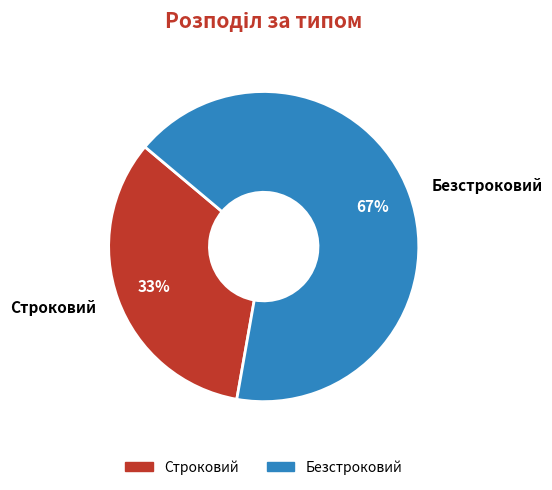

Count the number of slices in the pie.

2